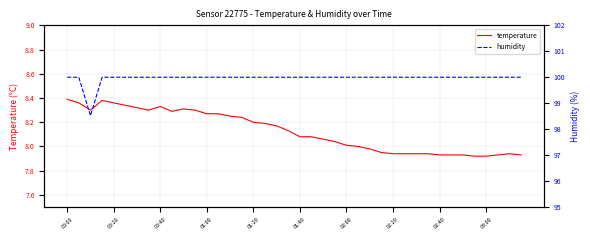

True or false: temperature has a value of 13.0 at 02:00.

False